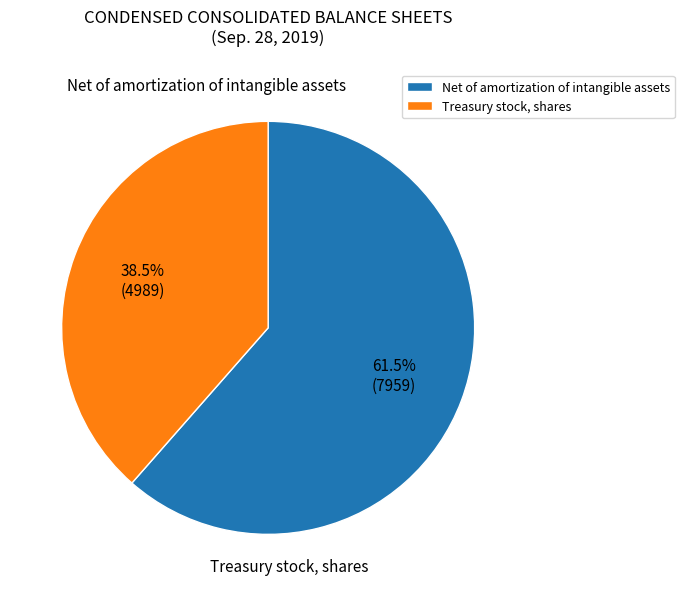

Which category has the smallest portion of the pie?

Treasury stock, shares